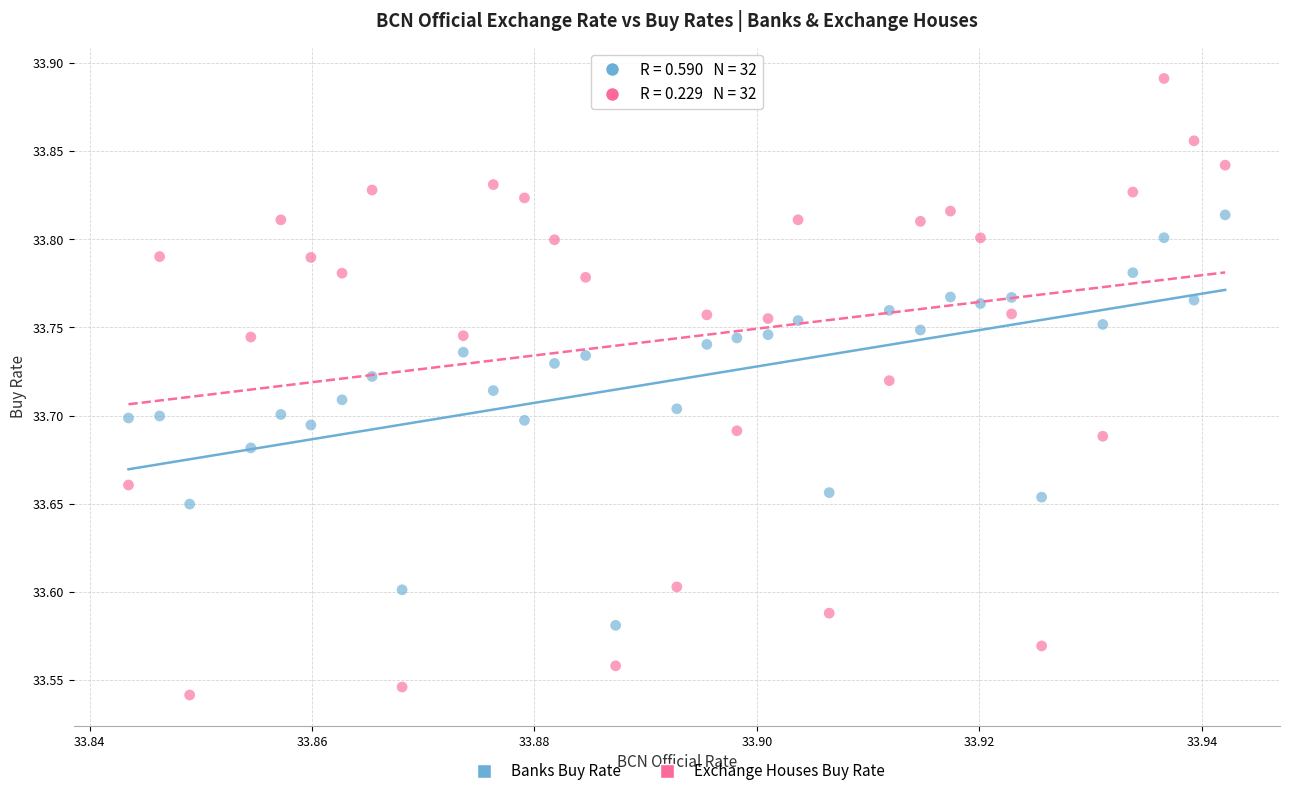

Which series contains the highest Y value?

Exchange Houses Buy Rate